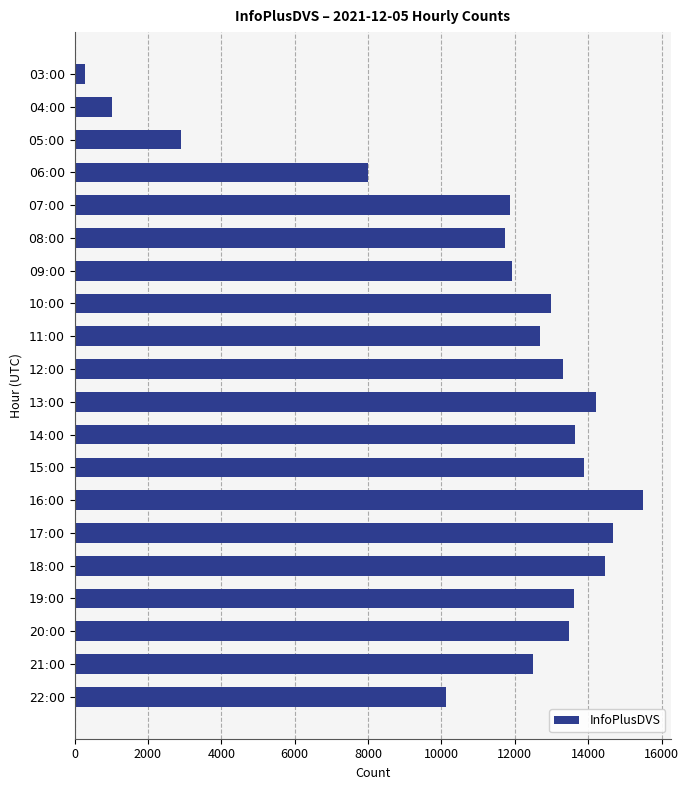

What is the label of the 12th bar from the top?

14:00